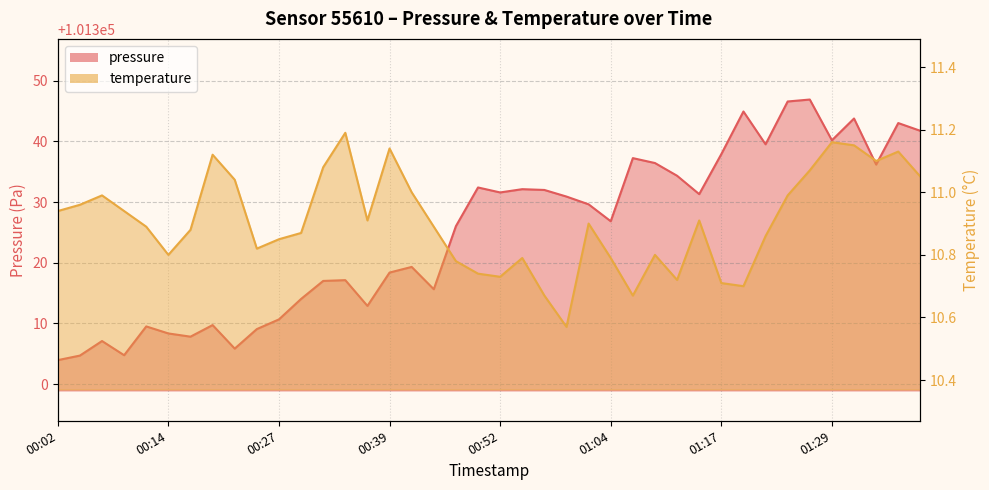

True or false: temperature and pressure cross at least once.

False